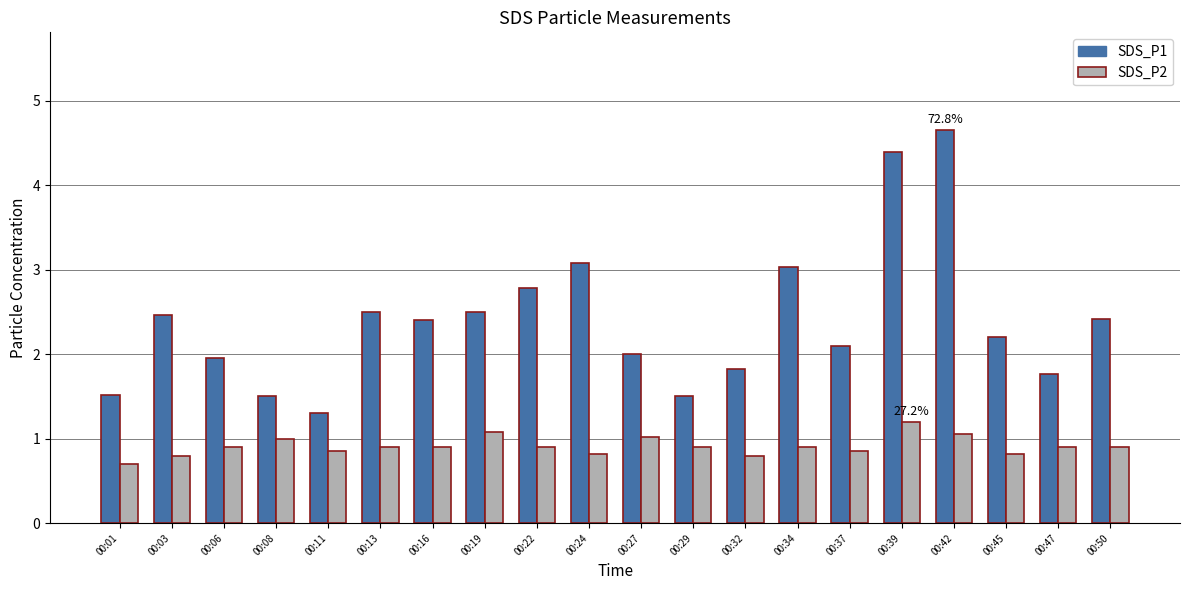

At how many categories does at least one series exceed 3?

4